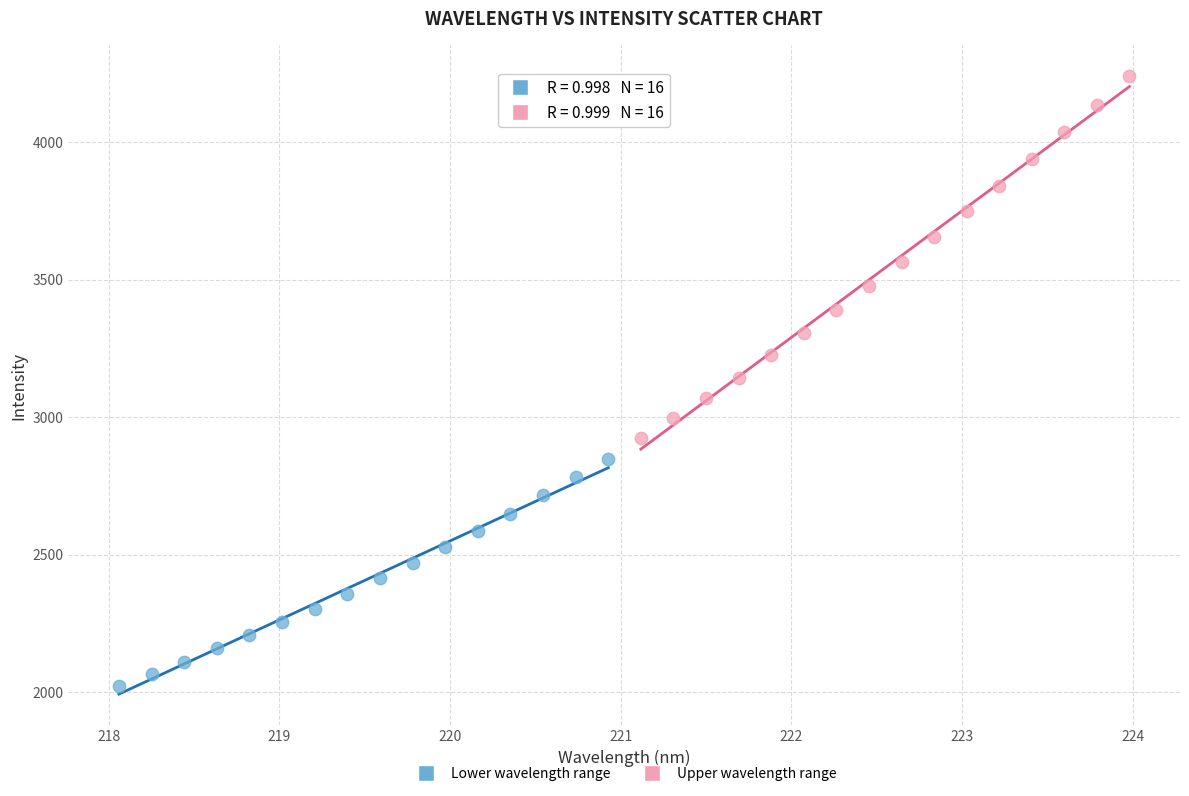

Which series has the largest Y range (max minus min)?

Upper wavelength range